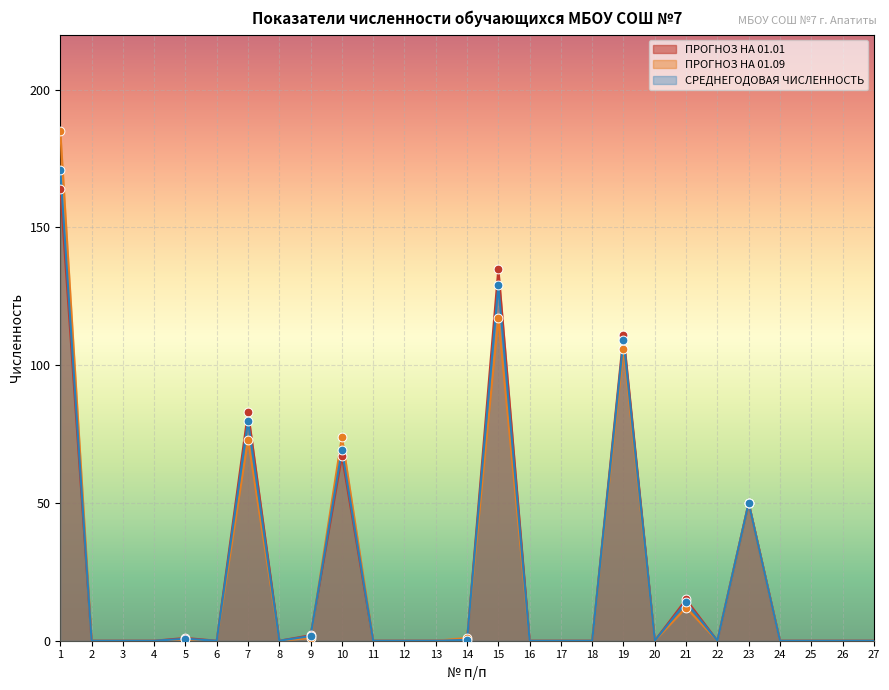

What are all the series names shown in the legend?

ПРОГНОЗ НА 01.01, ПРОГНОЗ НА 01.09, СРЕДНЕГОДОВАЯ ЧИСЛЕННОСТЬ